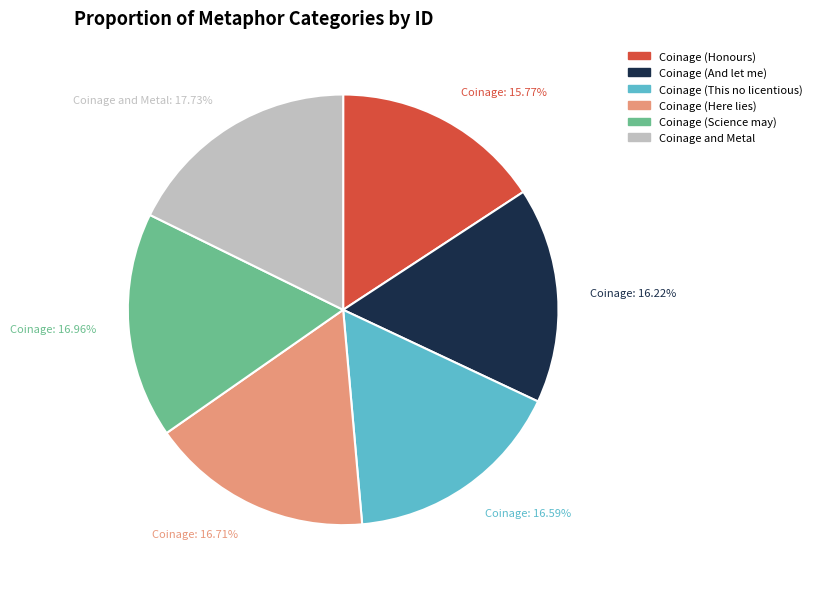

To the nearest percent, what percentage of the pie is Coinage (And let me)?

16%